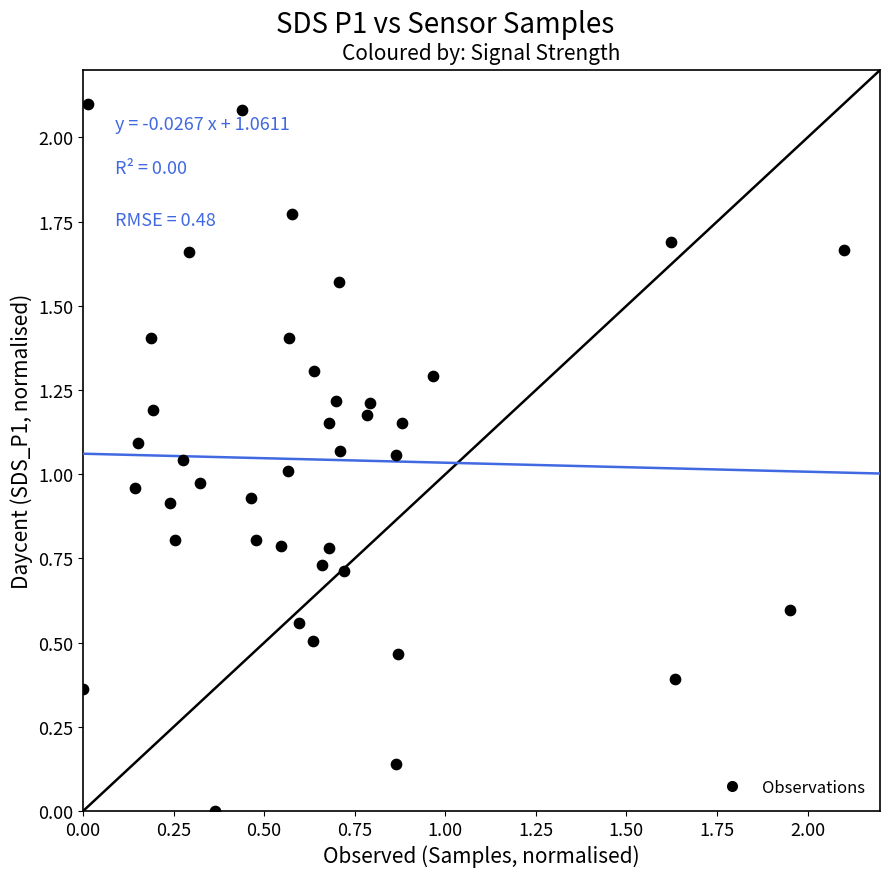

What is the range of Y values (max minus min)?

2.1